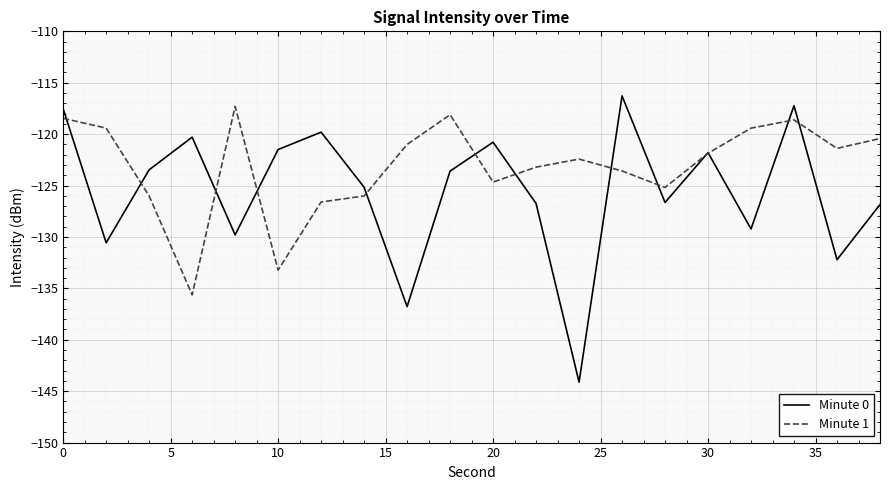

What is the highest value of the Minute 0 series?

-116.3